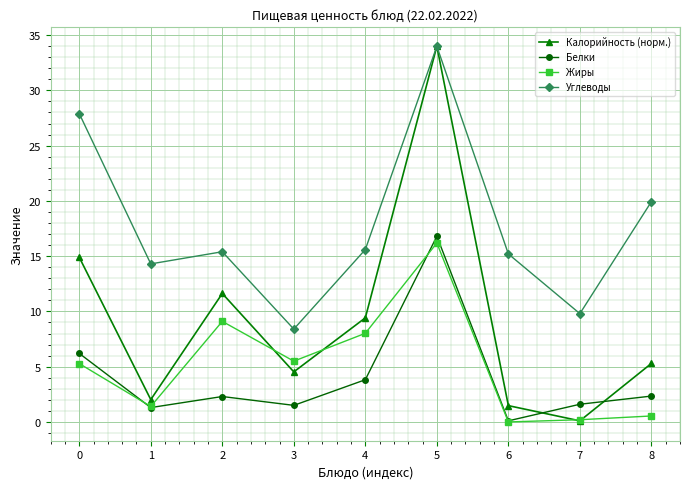

At which label does Калорийность (норм.) reach its minimum?

7